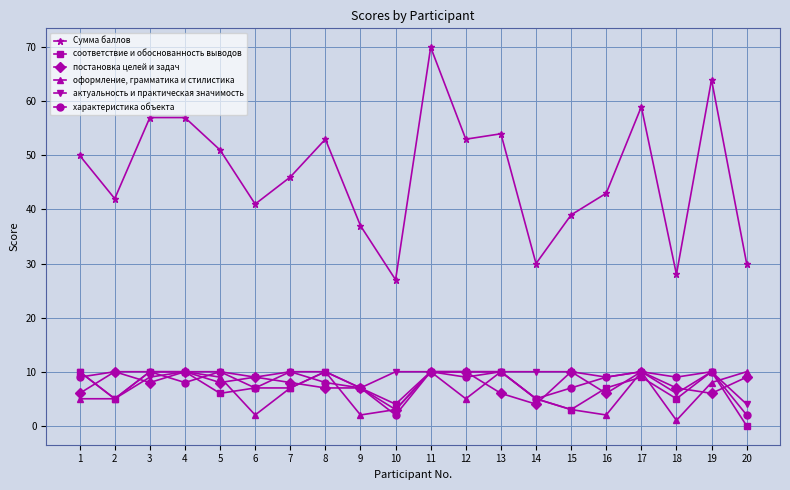

How many lines are shown in the chart?

6